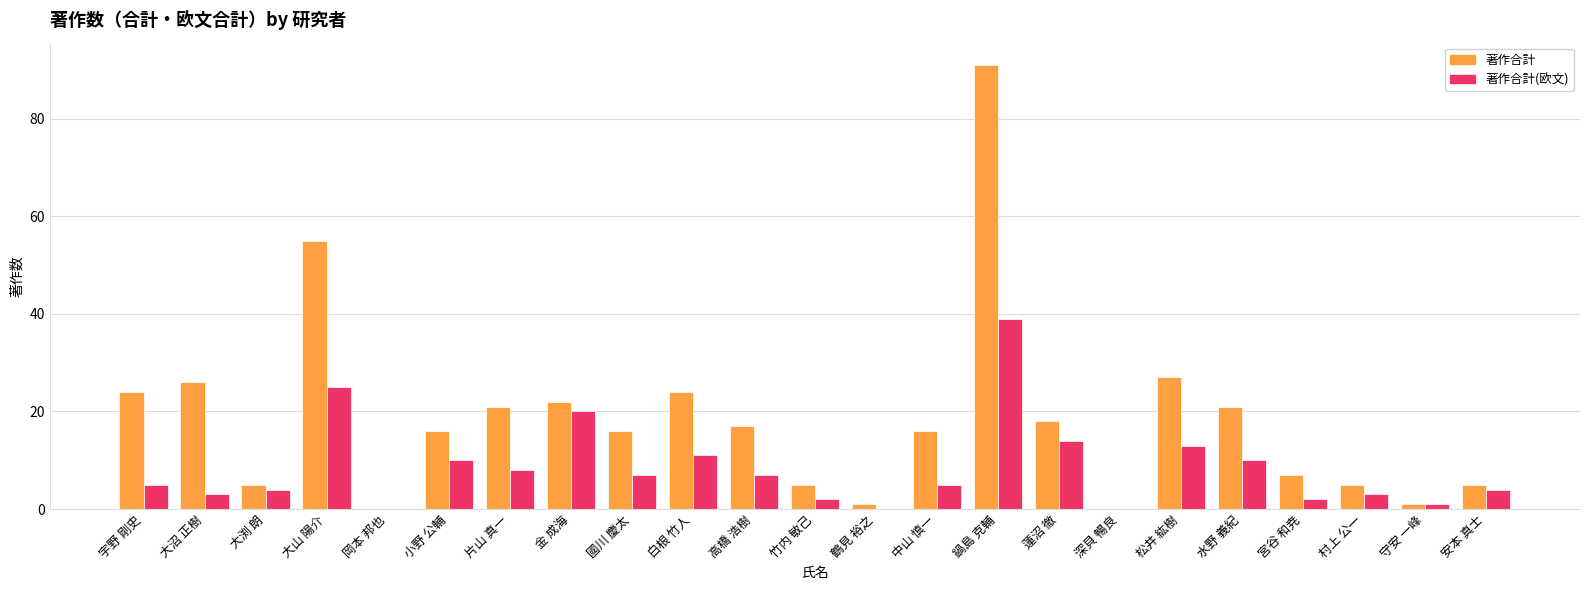

What is the sum of the 著作合計 values at 白根 竹人 and 村上 公一?

29